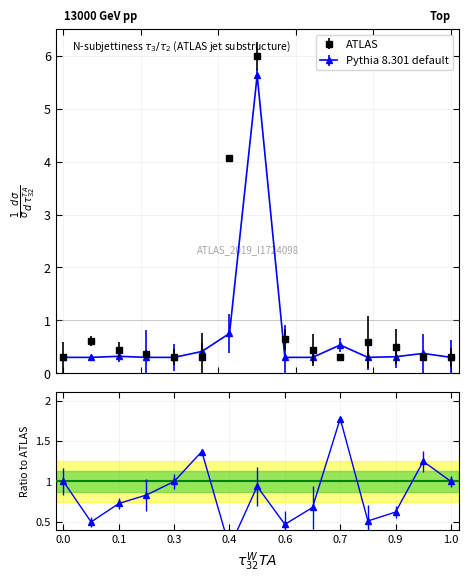

What is the difference between the maximum and second lowest values in the Pythia 8.301 default series?

5.3